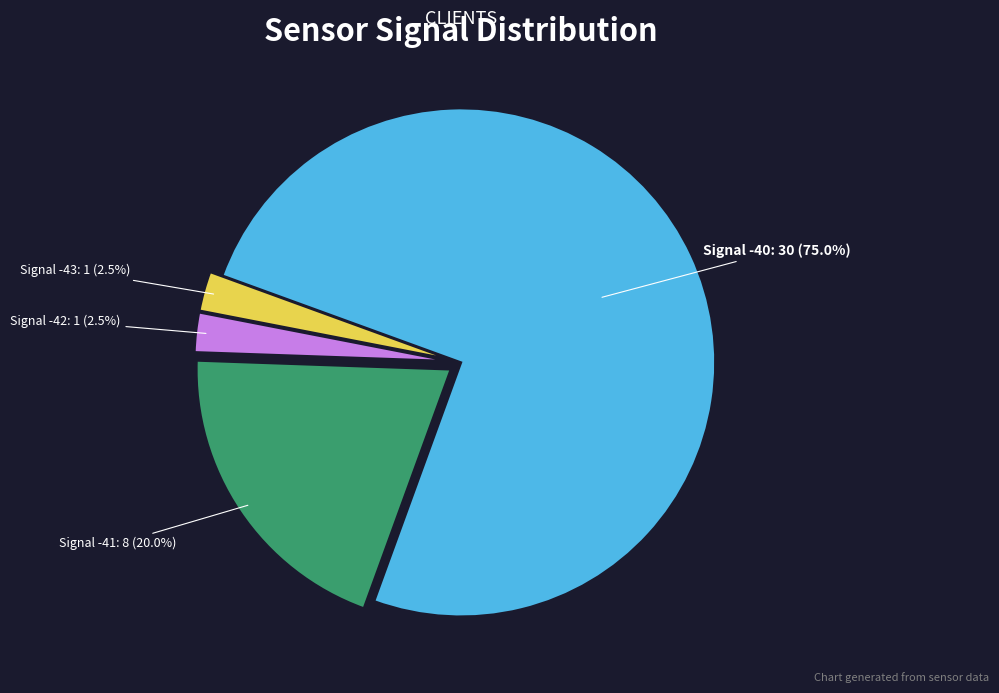

Is it true that Signal -42 is 31% of the pie?

False